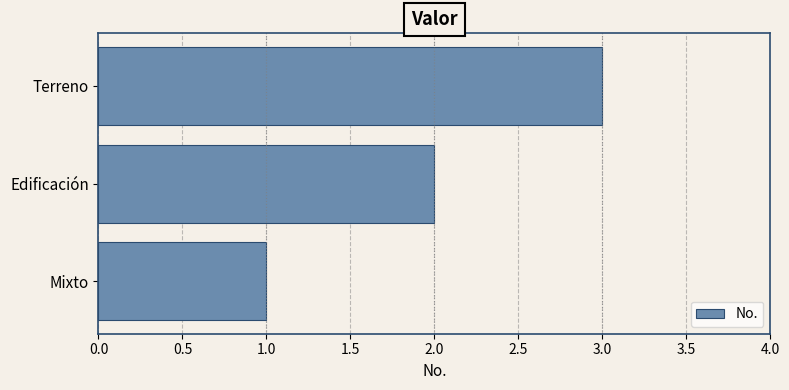

What is the maximum value shown in the chart?

3